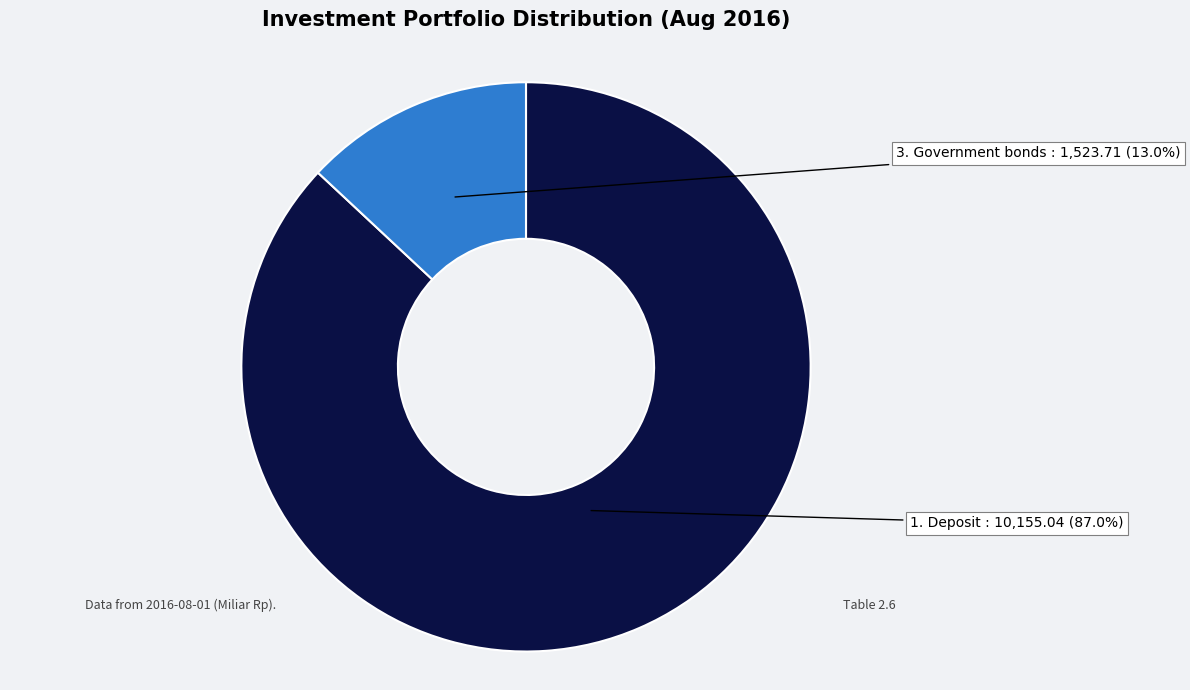

Is there any slice that represents more than half of the pie?

Yes